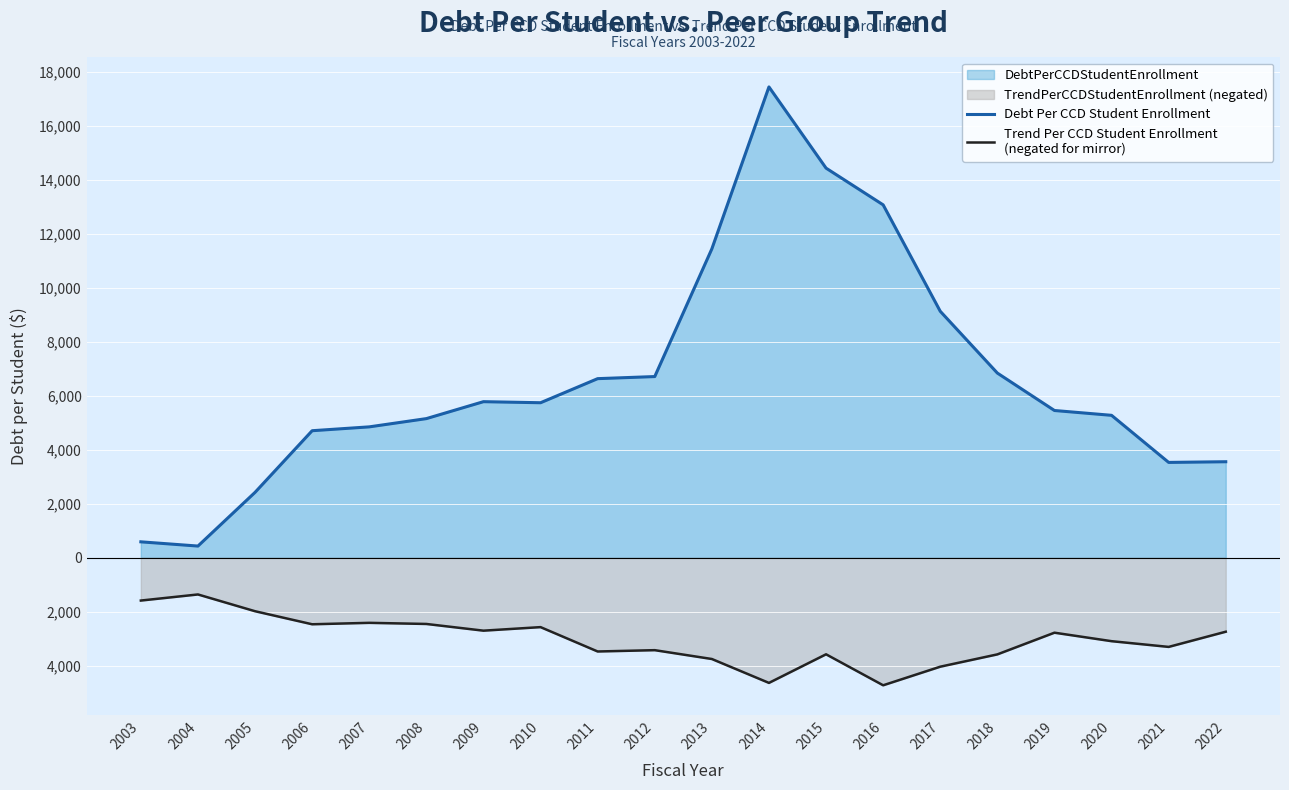

Which label corresponds to the largest value in the chart?

2014